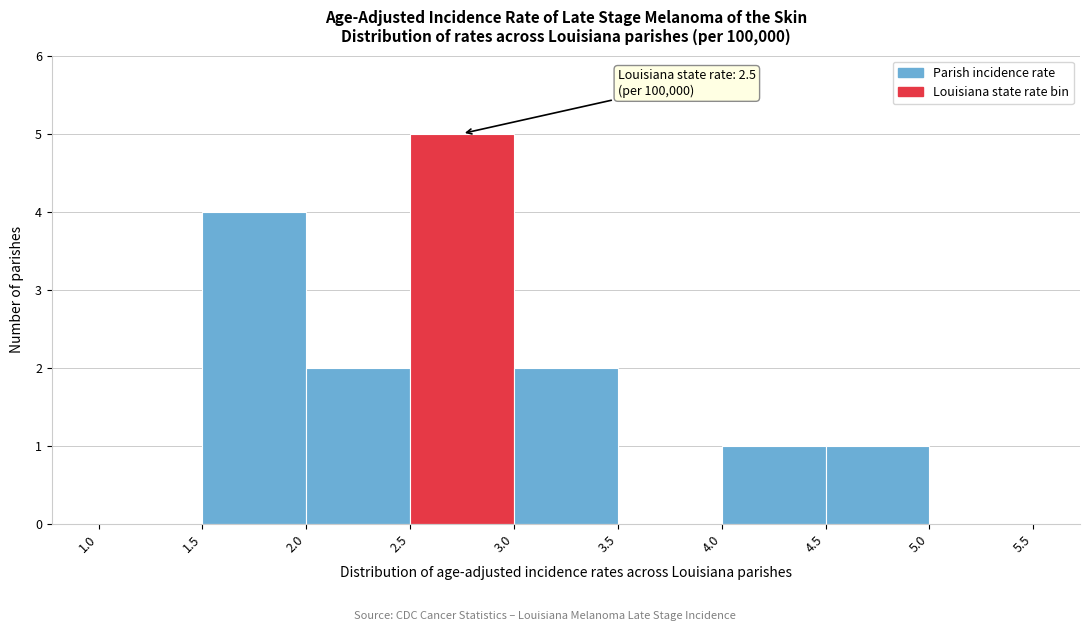

Over which range of the x-axis is the bar tallest?

2.5 to 3.0